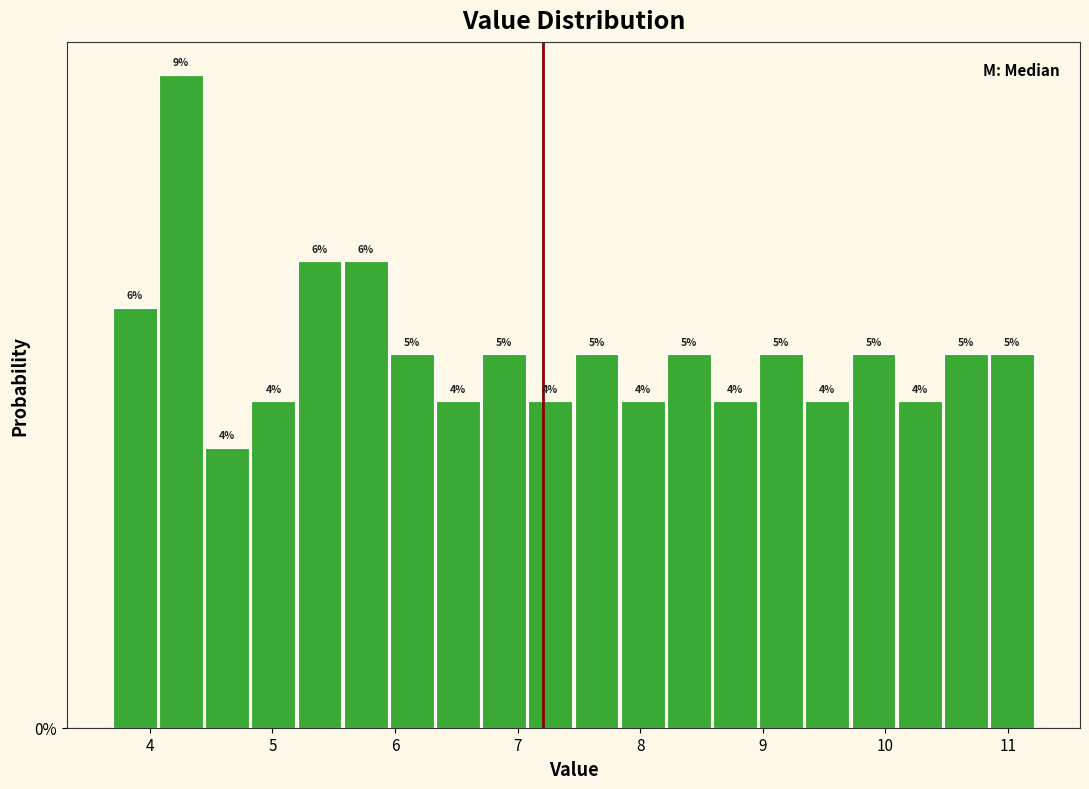

Around what value on the x-axis is the tallest bar? Give the approximate position of its centre, as read against the axis.

4.3